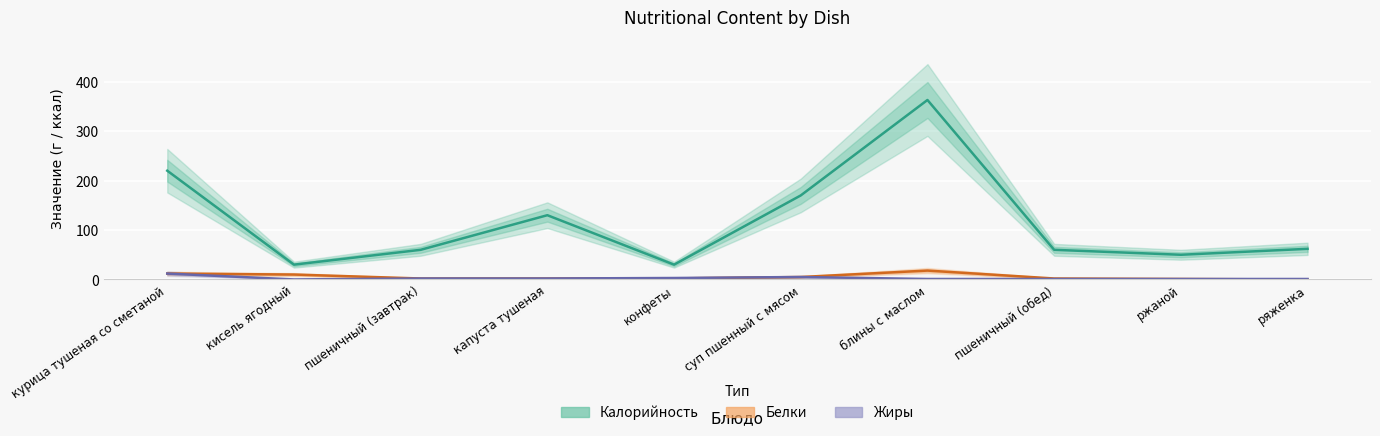

What is the total value across all series at блины с маслом?

382.0